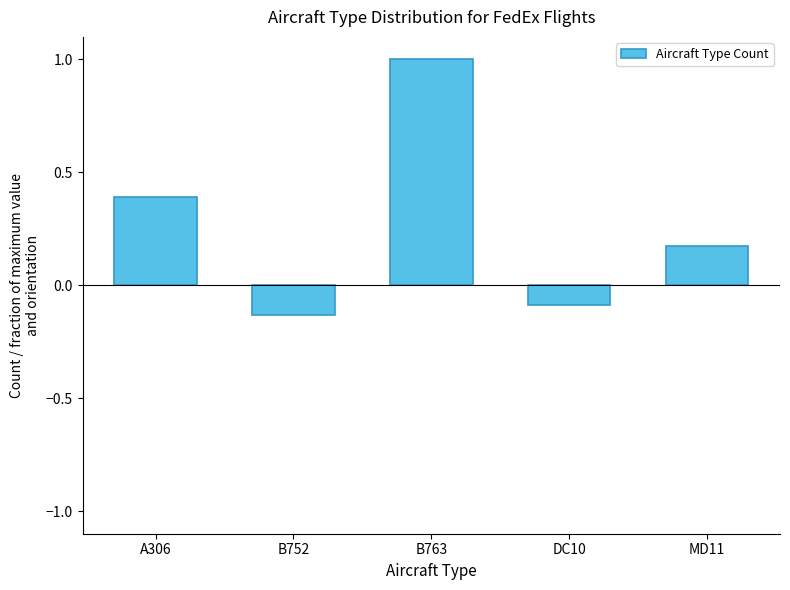

List the labels in order of value, largest first.

B763, A306, MD11, DC10, B752